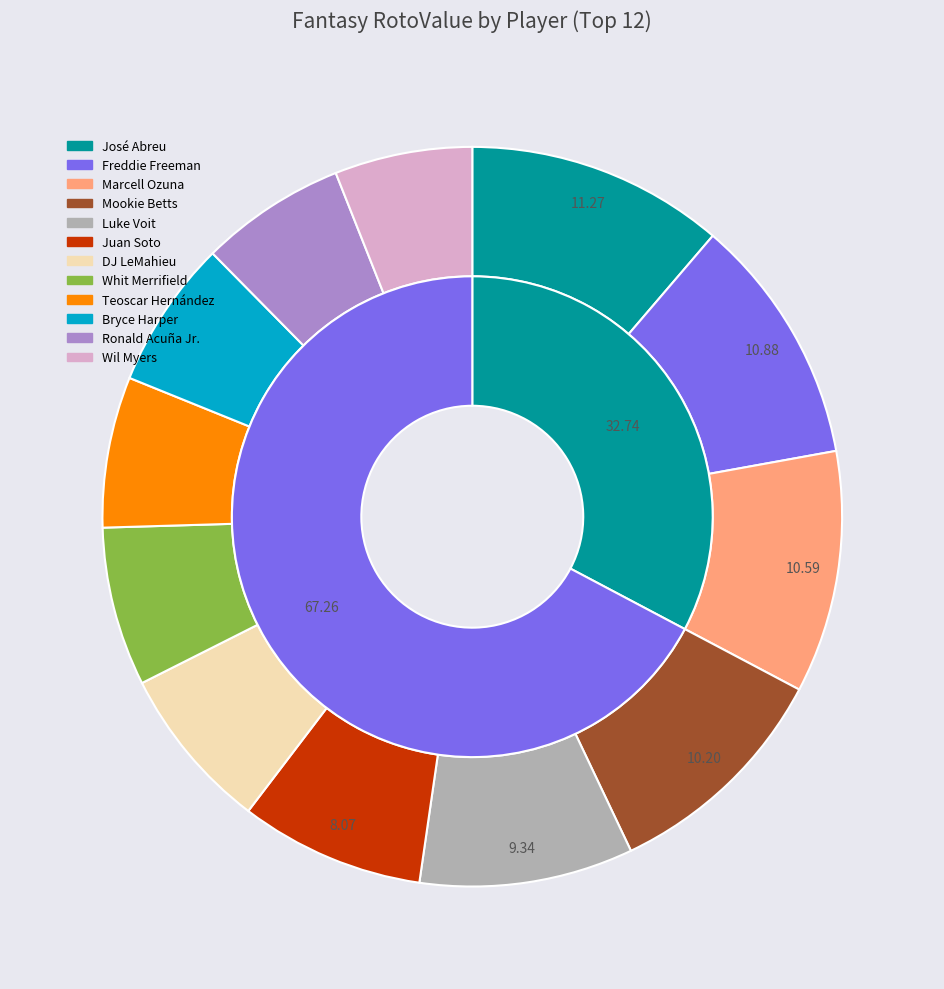

Does Teoscar Hernández represent more than half of the total?

No